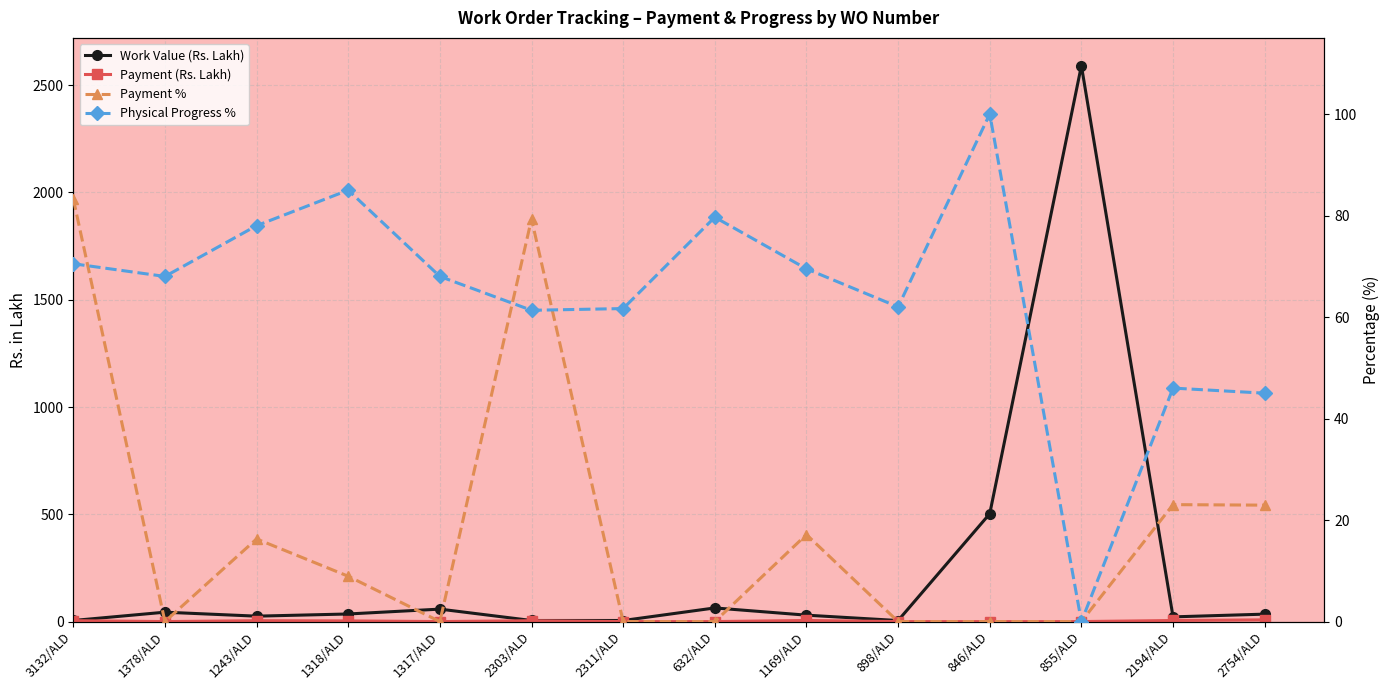

How many lines are shown in the chart?

4